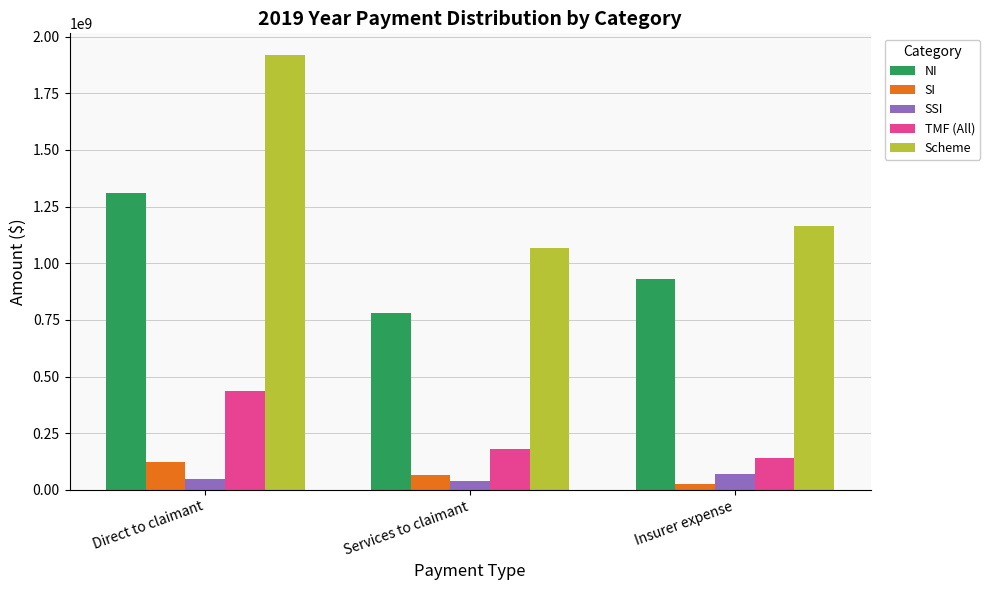

The NI series shows 781821999 at Services to claimant. True or false?

True